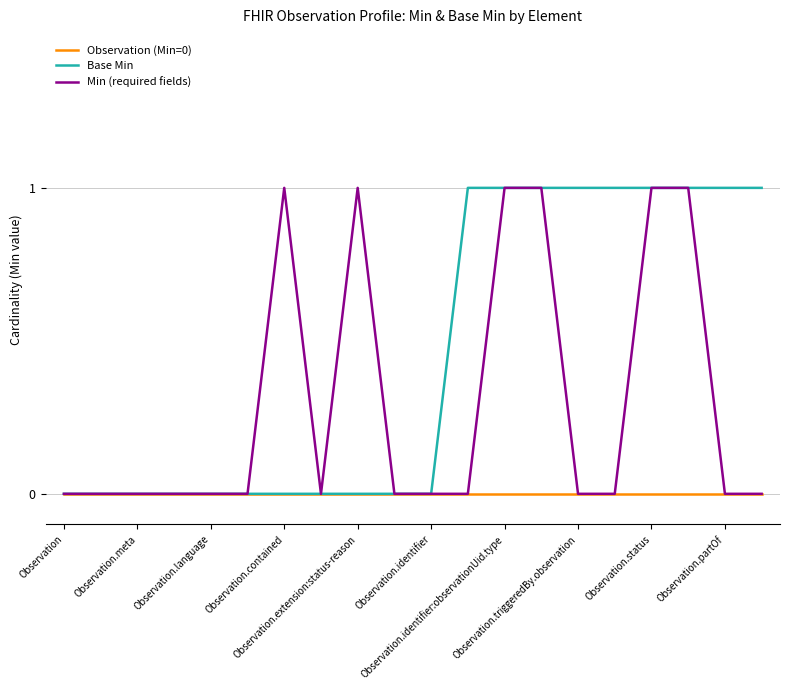

Which series has the largest total across all categories?

Base Min